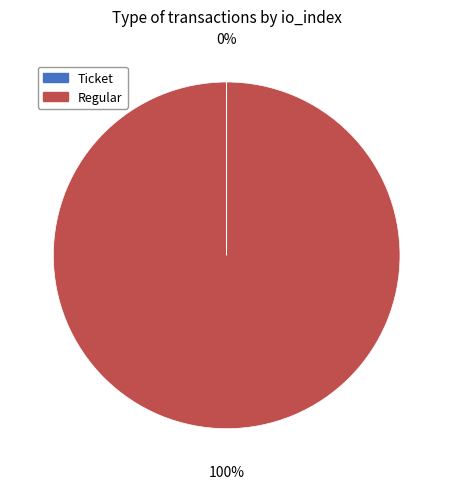

Is it true that Regular is 100% of the pie?

True